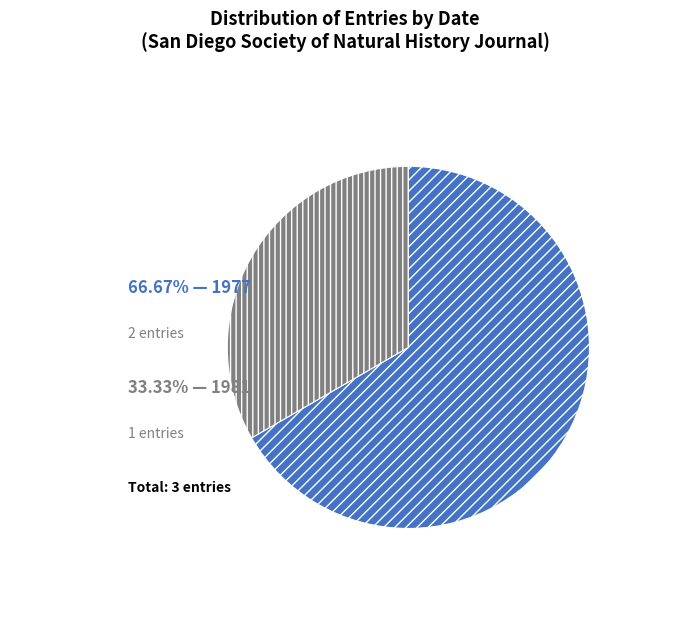

Is there a majority slice in this chart?

Yes